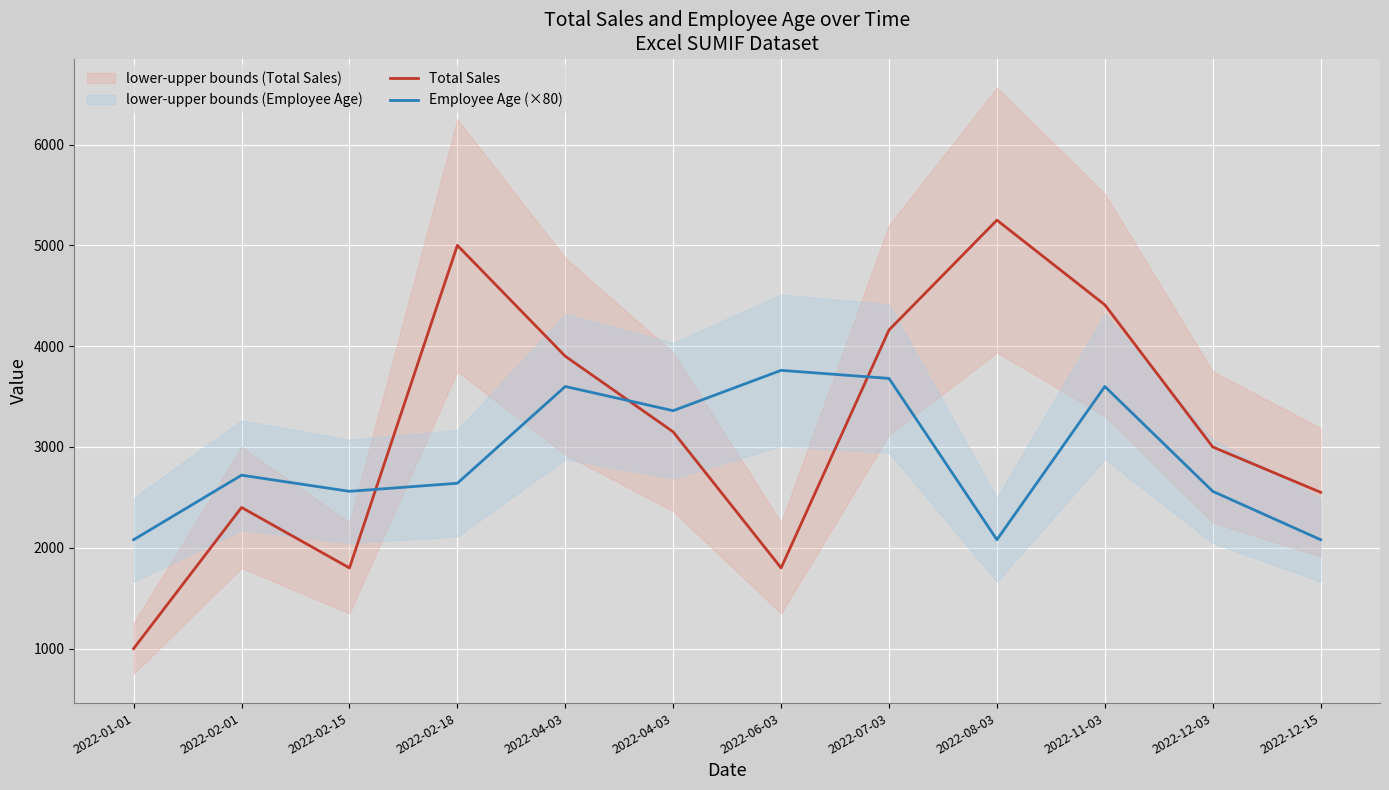

Which series has the largest total across all categories?

Total Sales